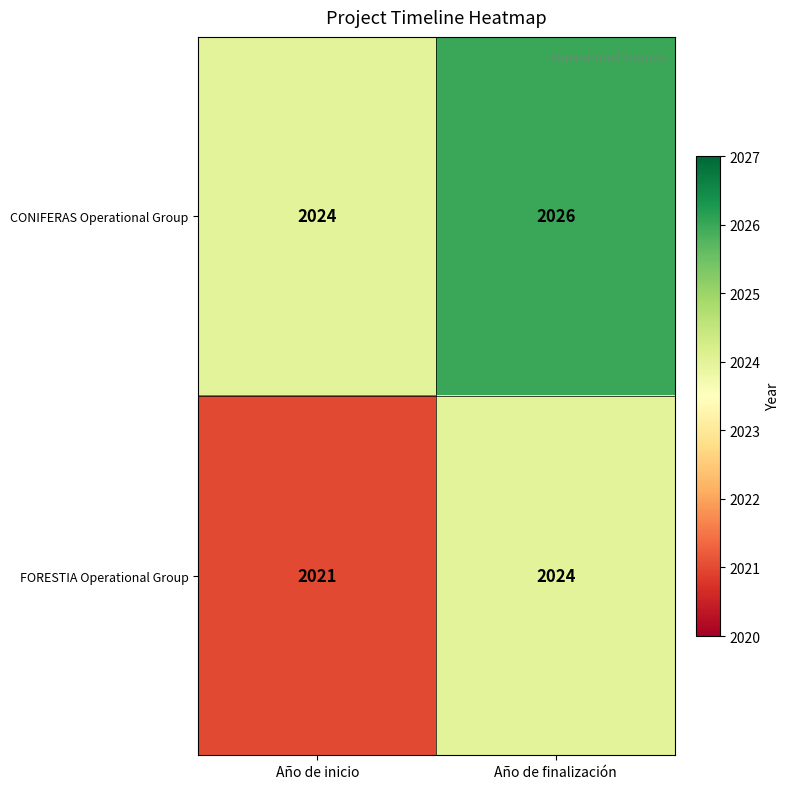

What is the maximum value shown in the chart?

2026